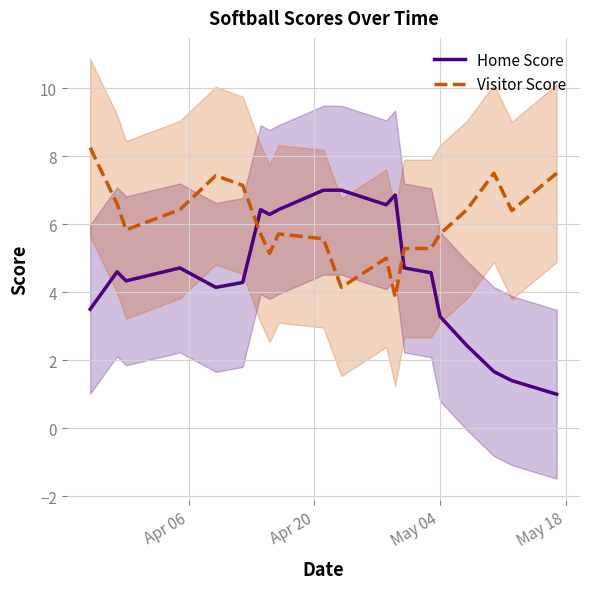

Which series ends up on top after the final intersection of Visitor Score and Home Score?

Visitor Score